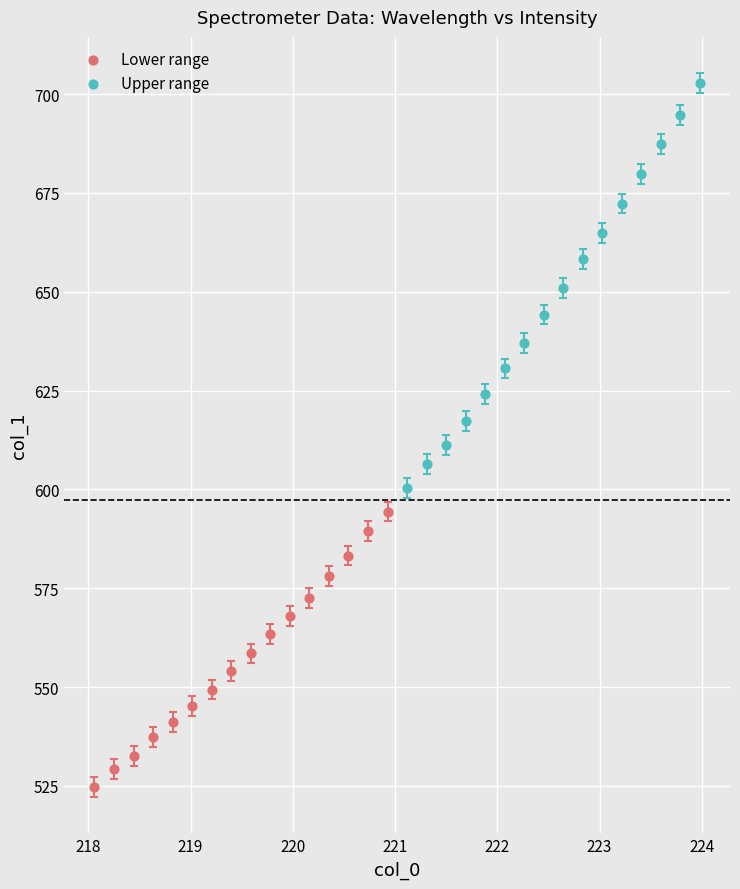

Which series has the widest spread of Y values?

Upper range